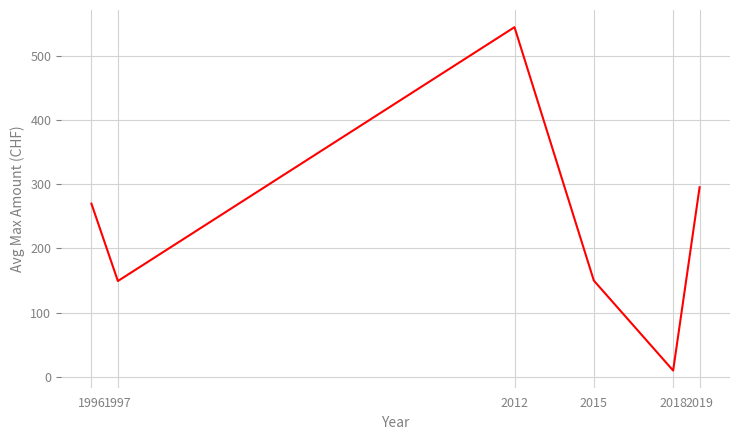

Which category has the highest value across all series?

2012